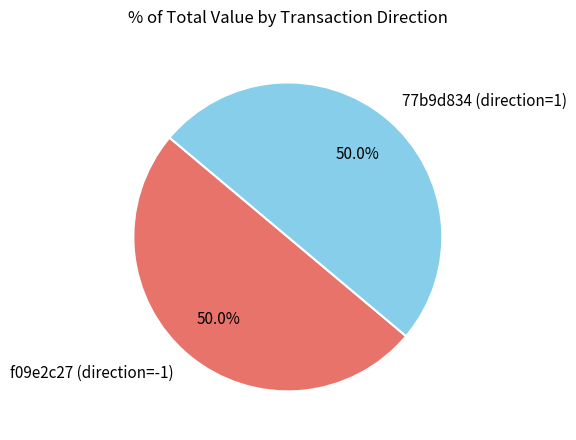

What is the total percentage of 77b9d834 (direction=1) and f09e2c27 (direction=-1)?

100.0%